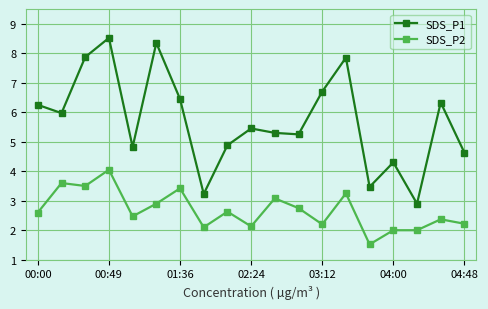

What is the maximum value shown in the chart?

8.5